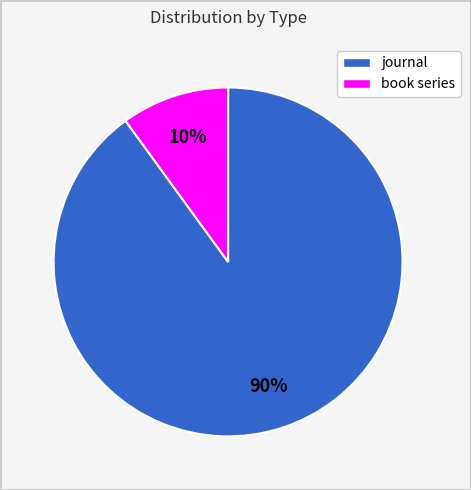

To the nearest percent, what is the combined percentage of book series and journal?

100%